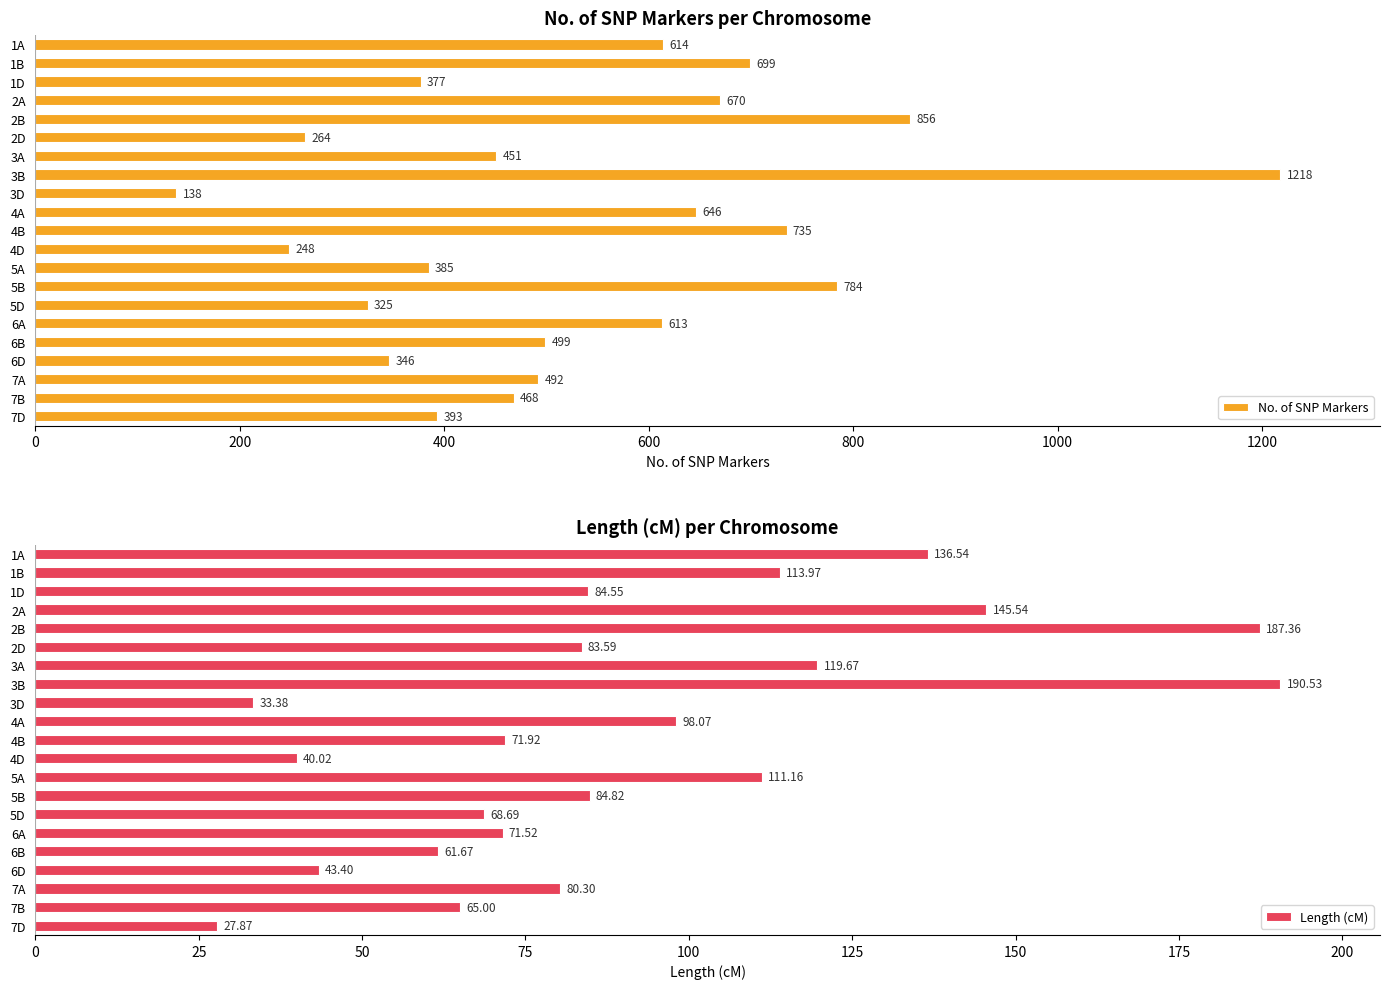

At which label is No. of SNP Markers closest to 678?

2A